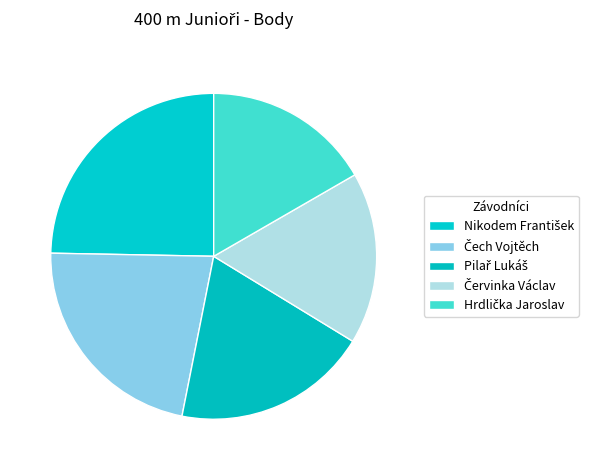

How many slices are in this pie chart?

5